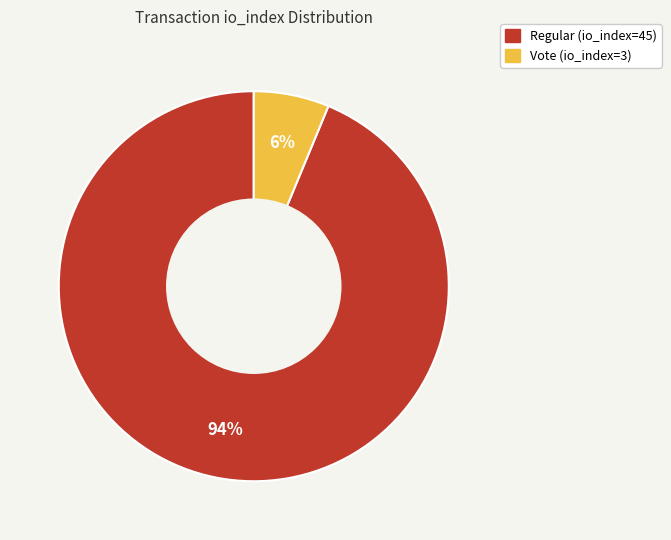

To the nearest percent, what is the combined percentage of Regular (io_index=45) and Vote (io_index=3)?

100%